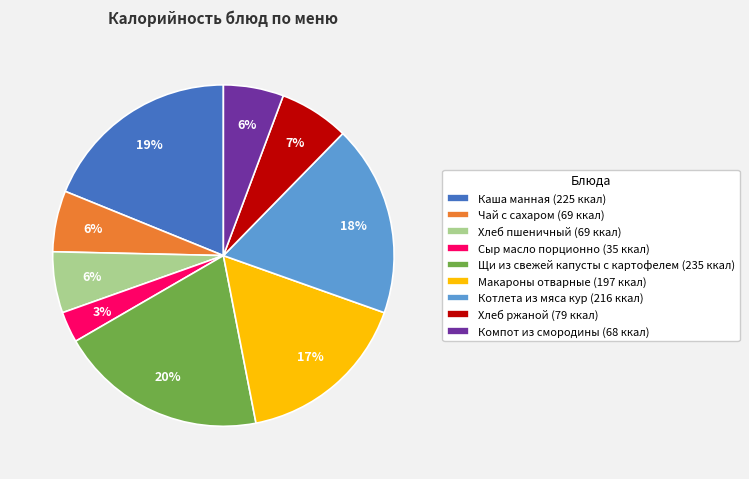

What is the ratio of the value at Хлеб пшеничный (69 ккал) to the value at Каша манная (225 ккал)?

0.3